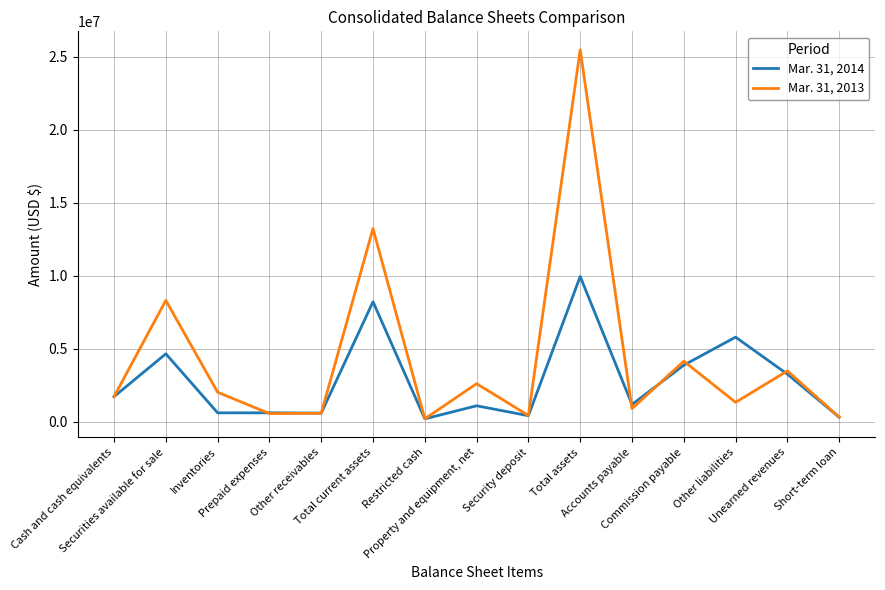

Which series has the largest total across all categories?

Mar. 31, 2013